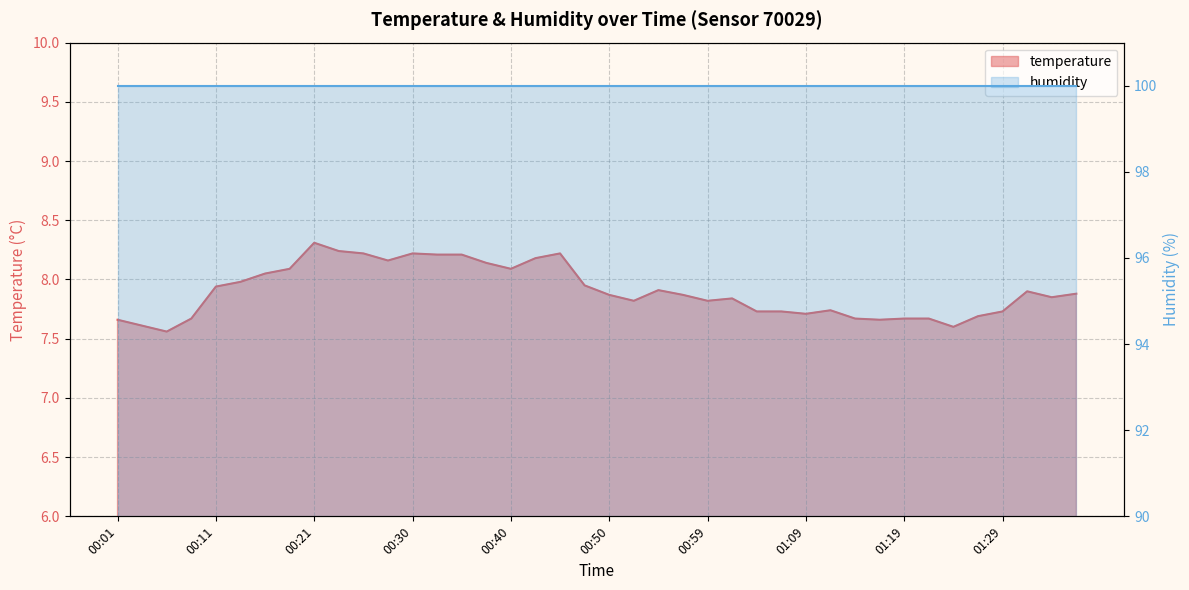

The value at 01:21 is 7.7. True or false?

True